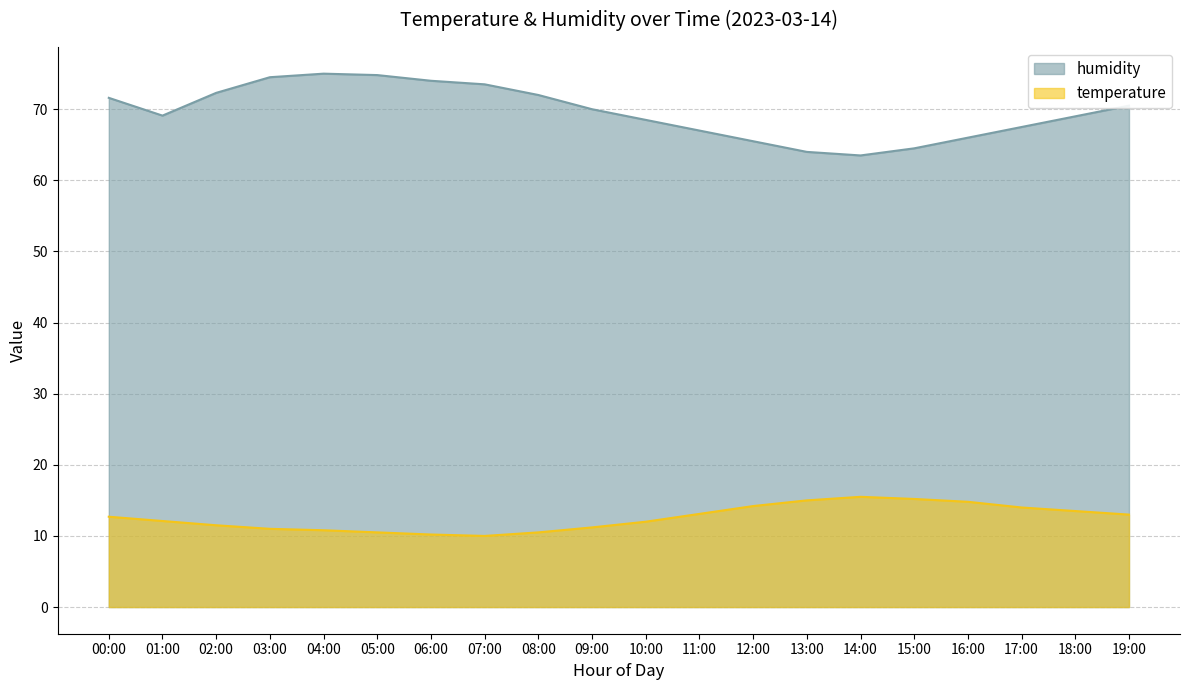

At how many categories does at least one series exceed 28?

20